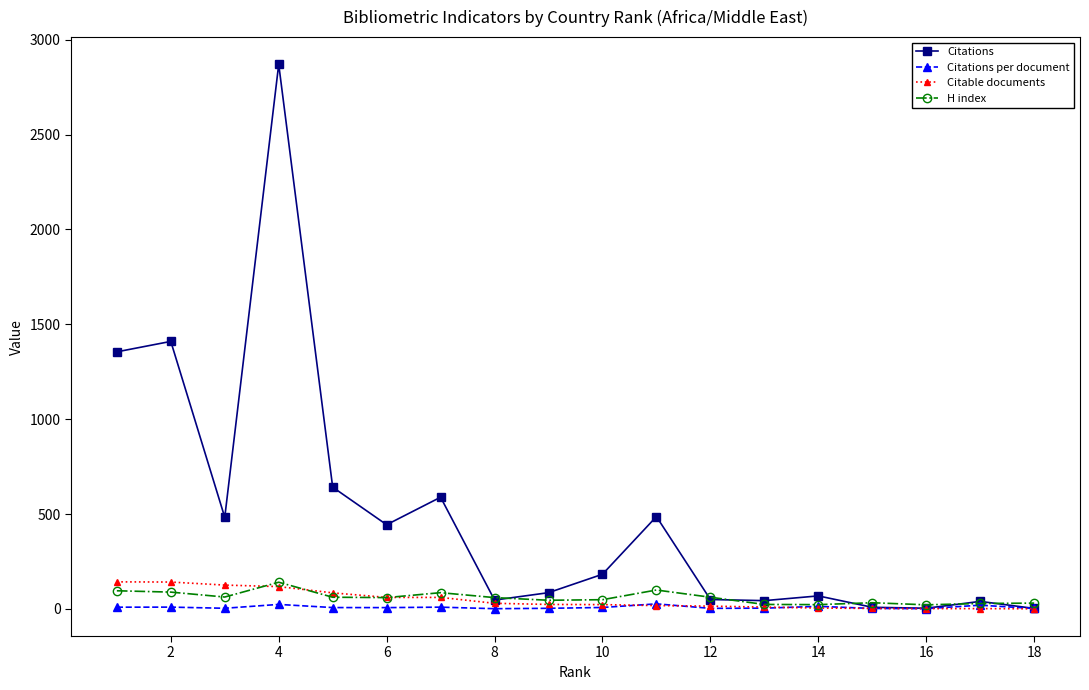

What is the greatest value displayed?

2870.0